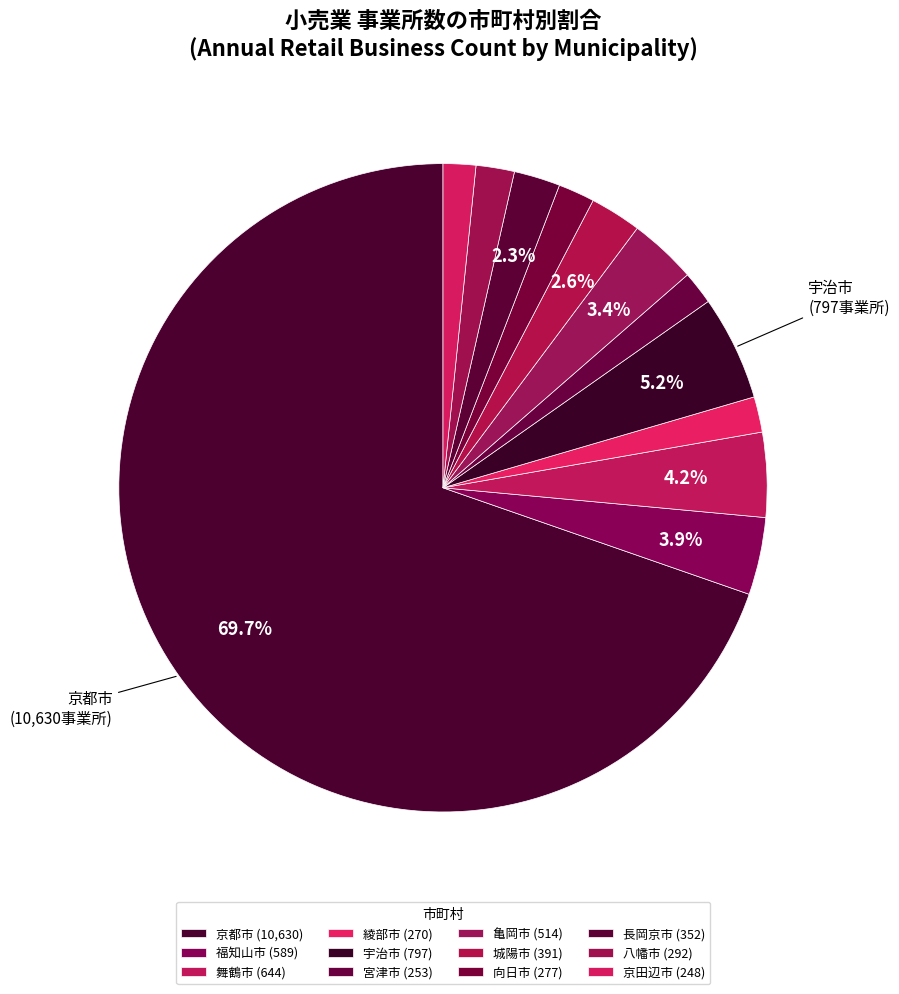

Which slice is the largest?

京都市